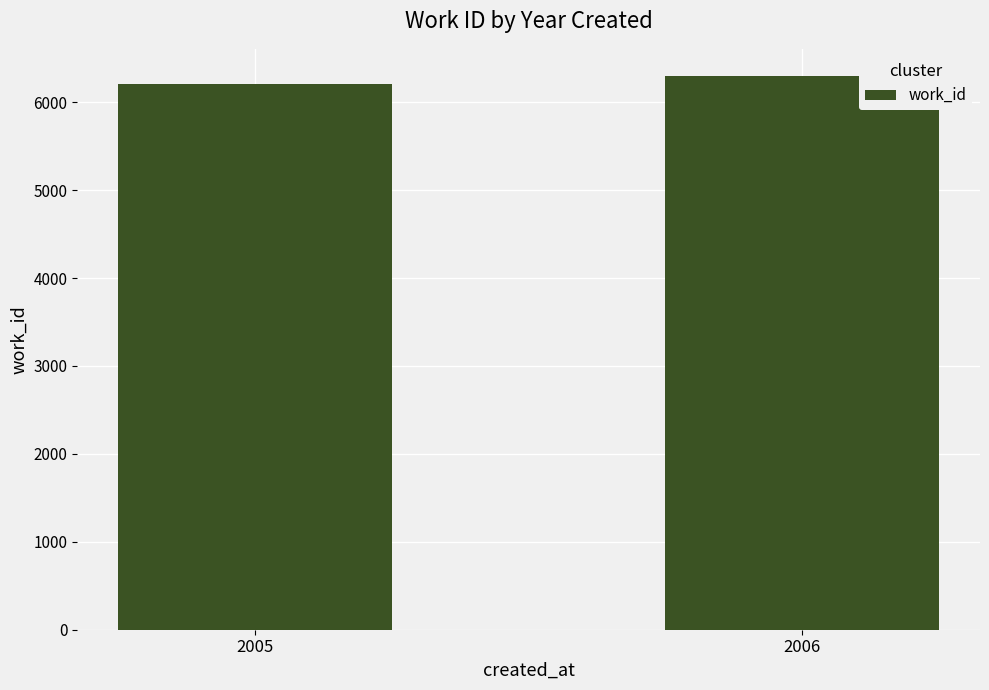

List the labels in order of value, largest first.

2006, 2005